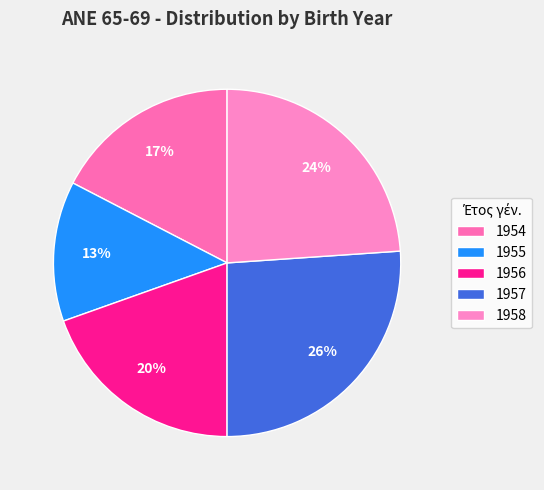

What percentage is the 1954 slice, to the nearest percent?

17%